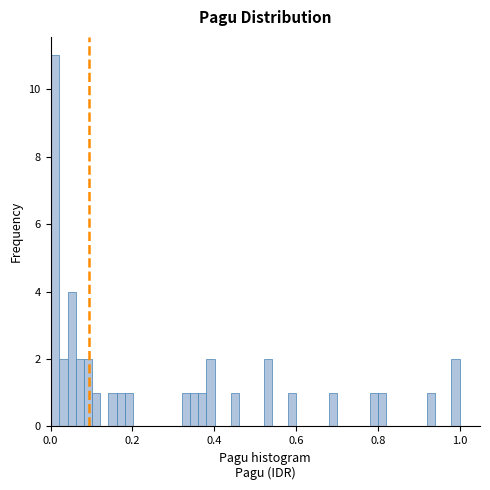

Around what value on the x-axis is the tallest bar? Give the approximate position of its centre, as read against the axis.

0.02